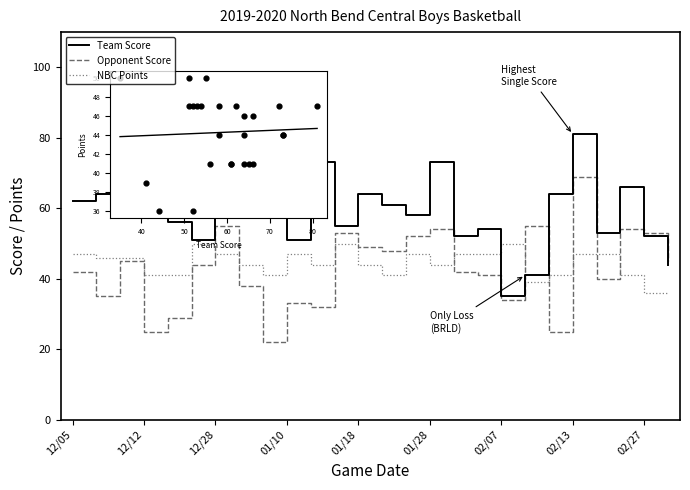

What is the lowest value of the Opponent Score series?

22